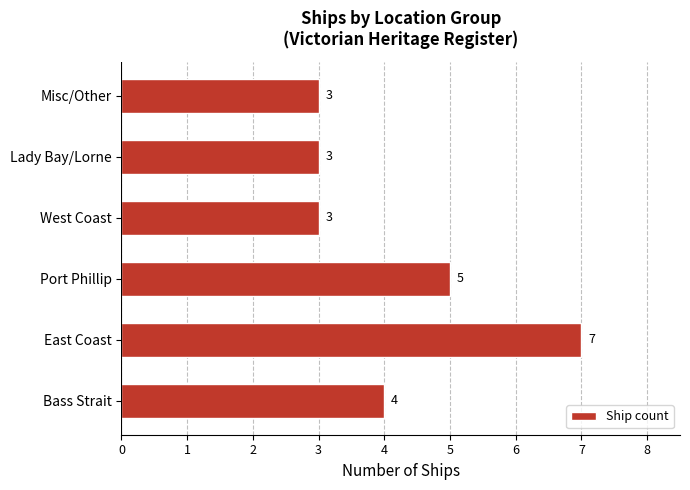

Is it true that the value at West Coast is 2?

False